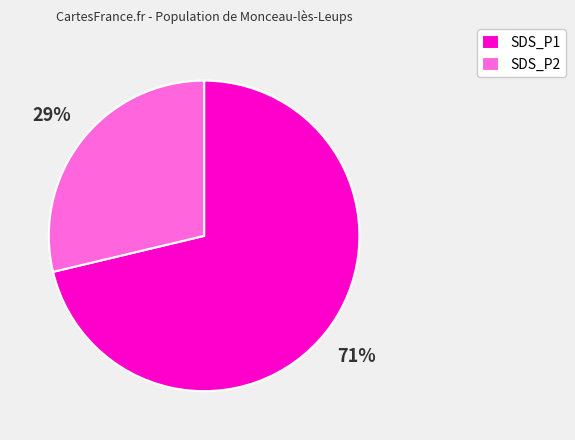

To the nearest percent, what is the average slice percentage?

50%